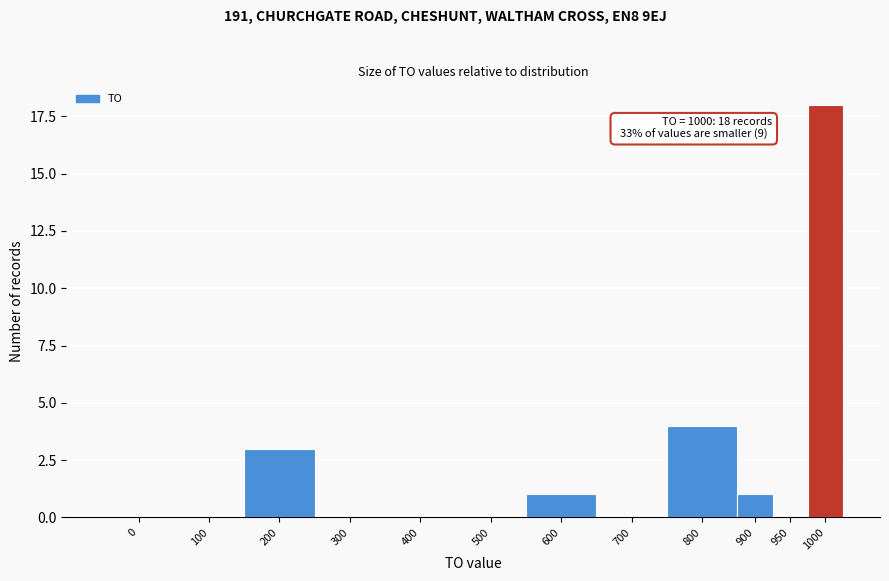

Reading left to right, list all the values displayed in this chart.

0=0	100=0	200=3	300=0	400=0	500=0	600=1	700=0	800=4	900=1	950=0	1000=18